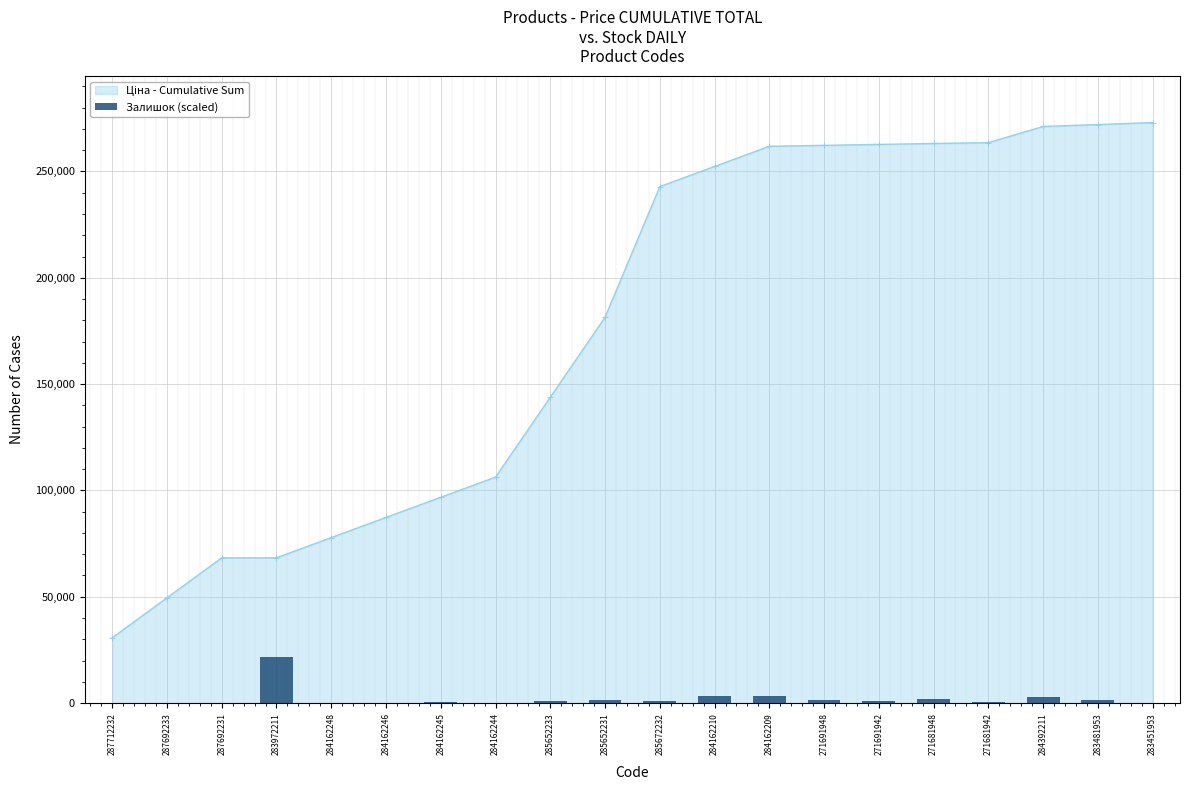

What position from the right is 271691948?

7